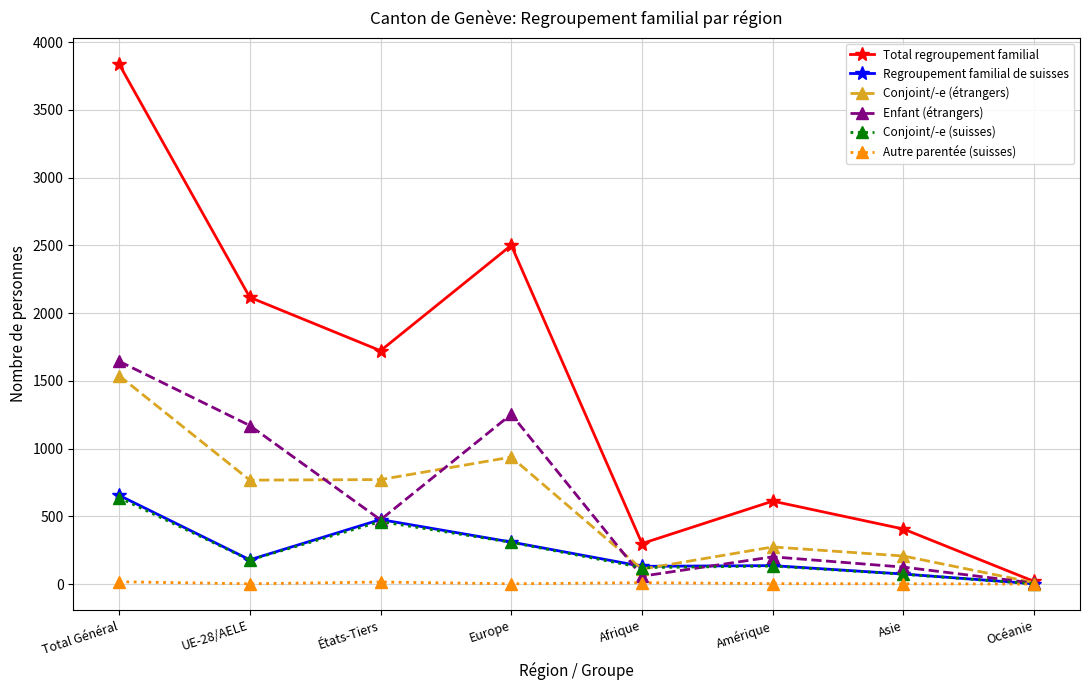

What is the average value of the Conjoint/-e (étrangers) series?

577